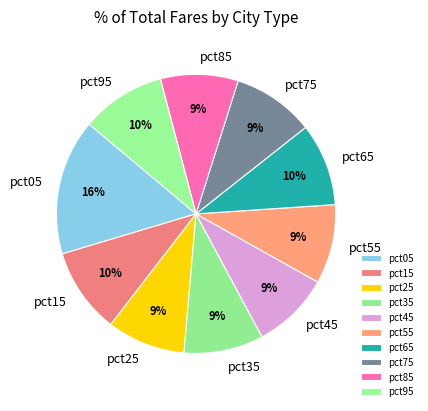

What percentage is the pct25 slice, to the nearest percent?

9%